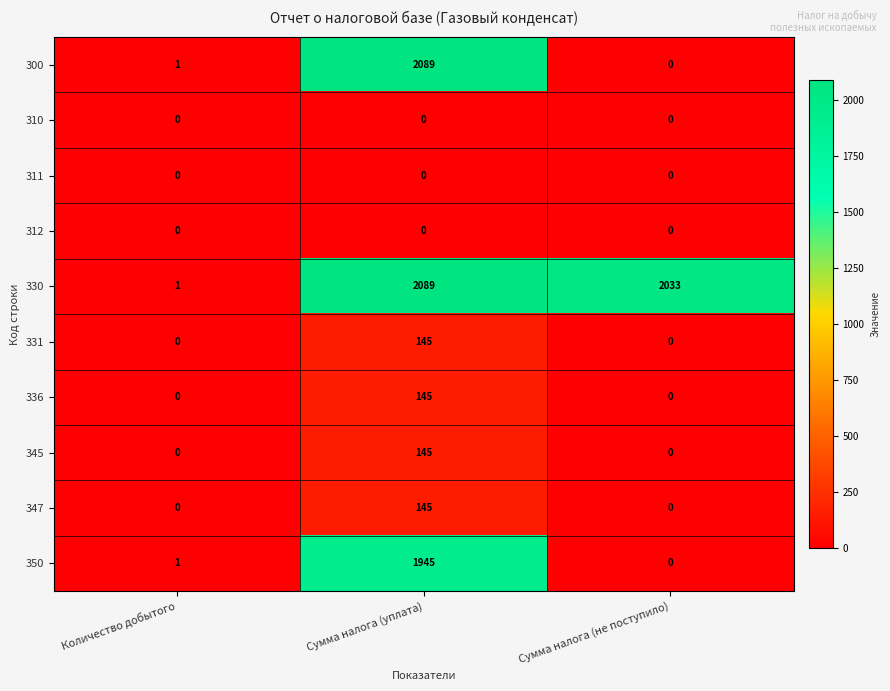

Count the number of data series in this chart.

10